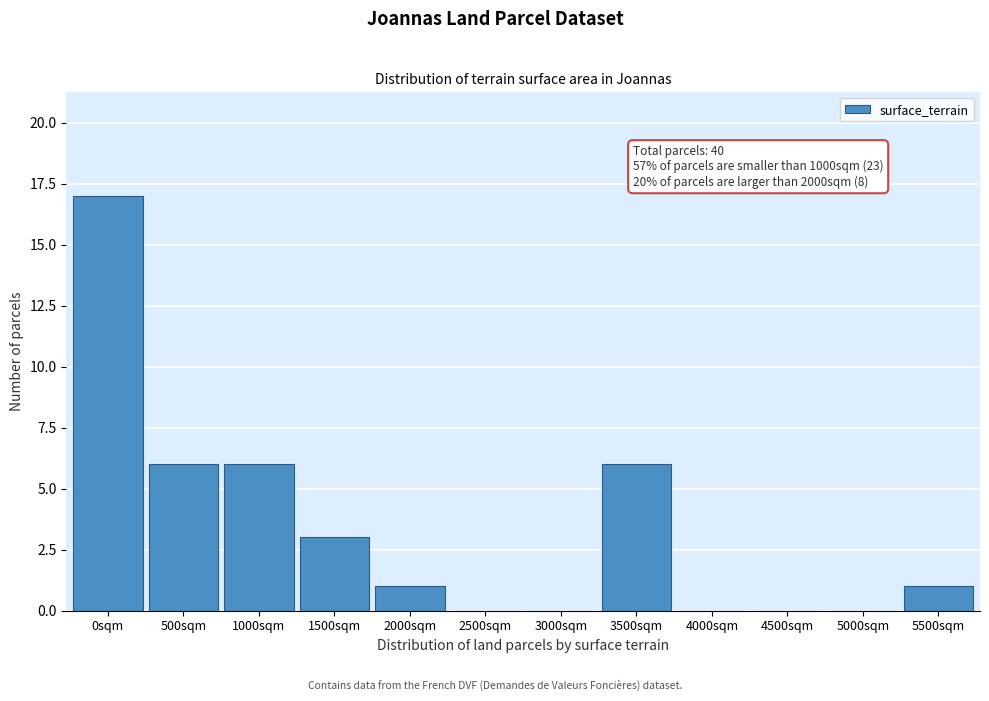

Reading left to right, extract all data points from this chart.

0sqm=17	500sqm=6	1000sqm=6	1500sqm=3	2000sqm=1	2500sqm=0	3000sqm=0	3500sqm=6	4000sqm=0	4500sqm=0	5000sqm=0	5500sqm=1